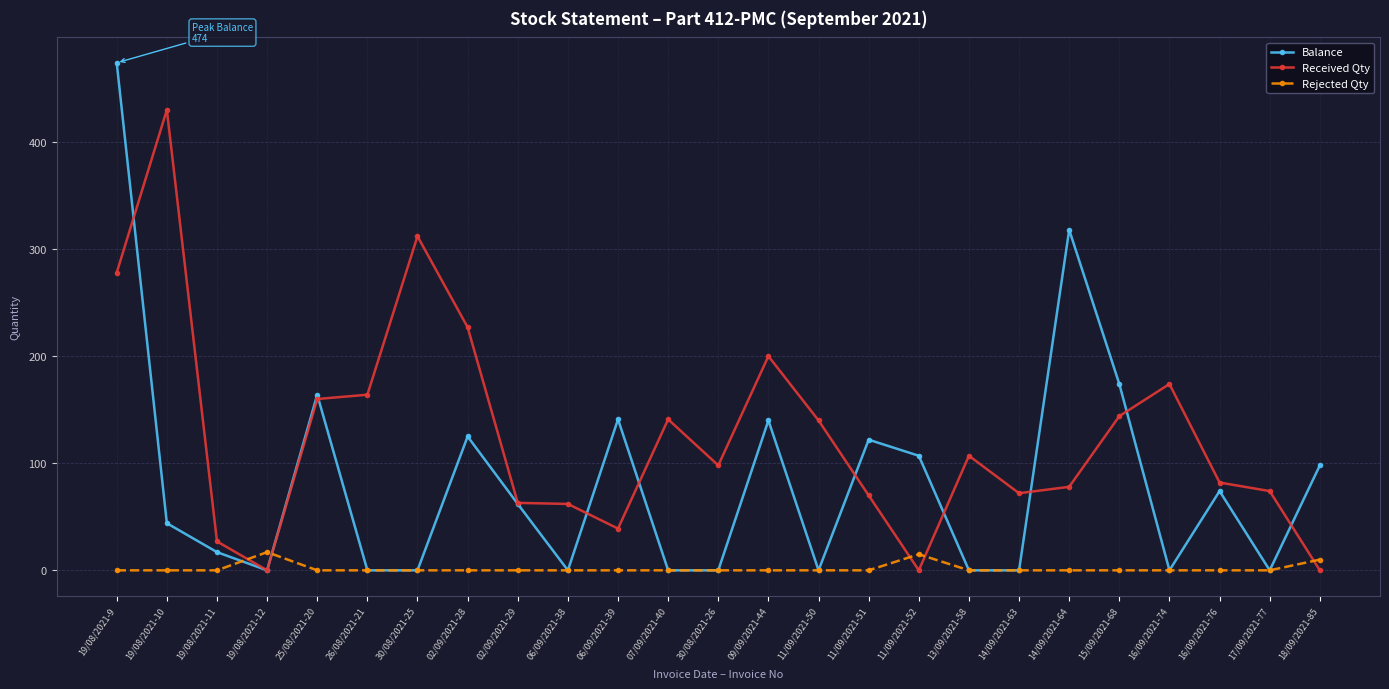

How many categories are shown in the chart?

25